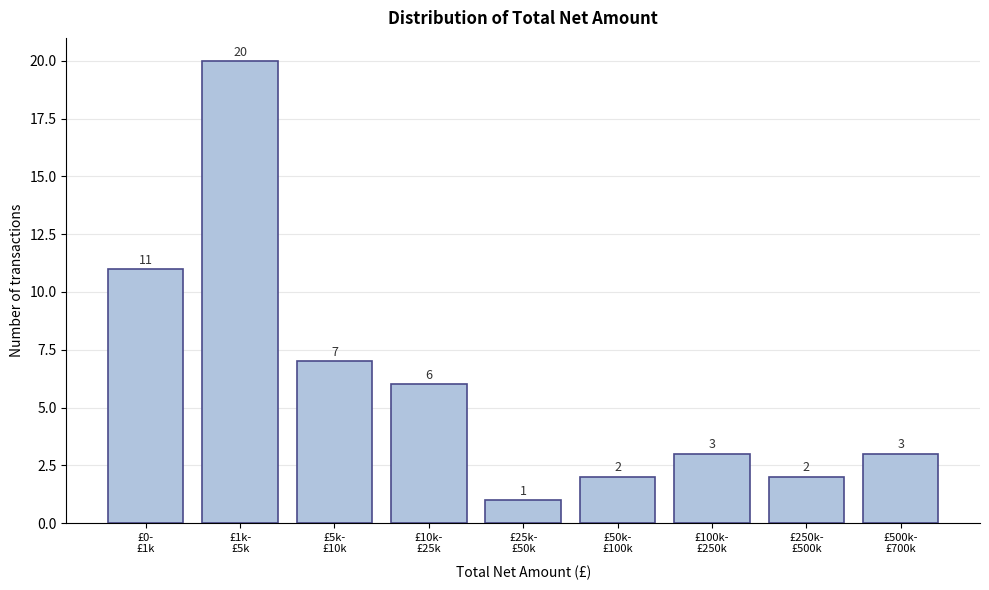

Reading right to left, what are all the values shown in this chart?

3	2	3	2	1	6	7	20	11